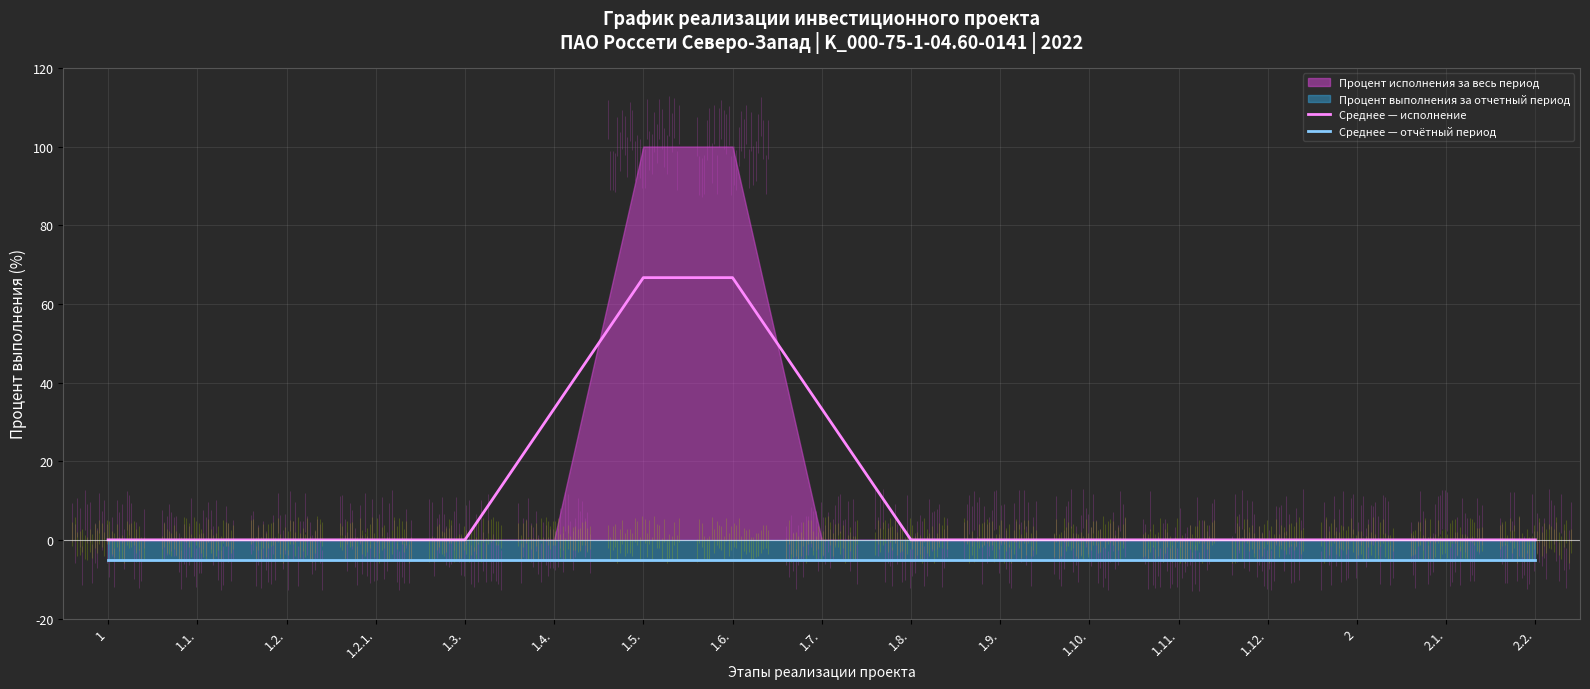

Does the chart display data point markers on the line(s)?

No